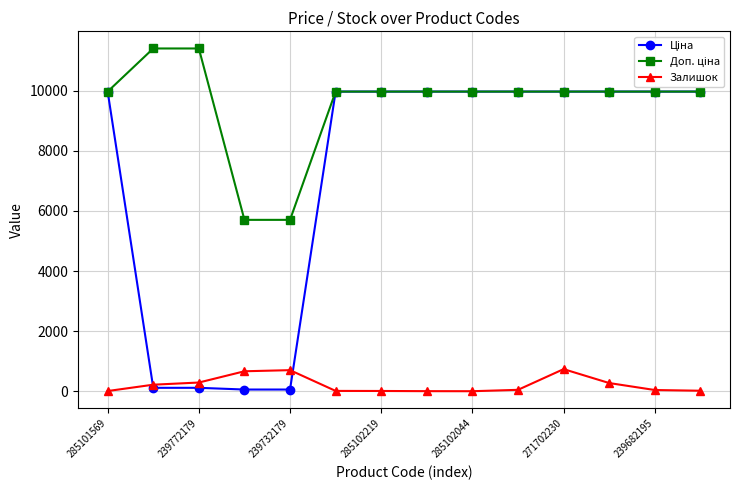

Does the chart display data point markers on the line(s)?

Yes